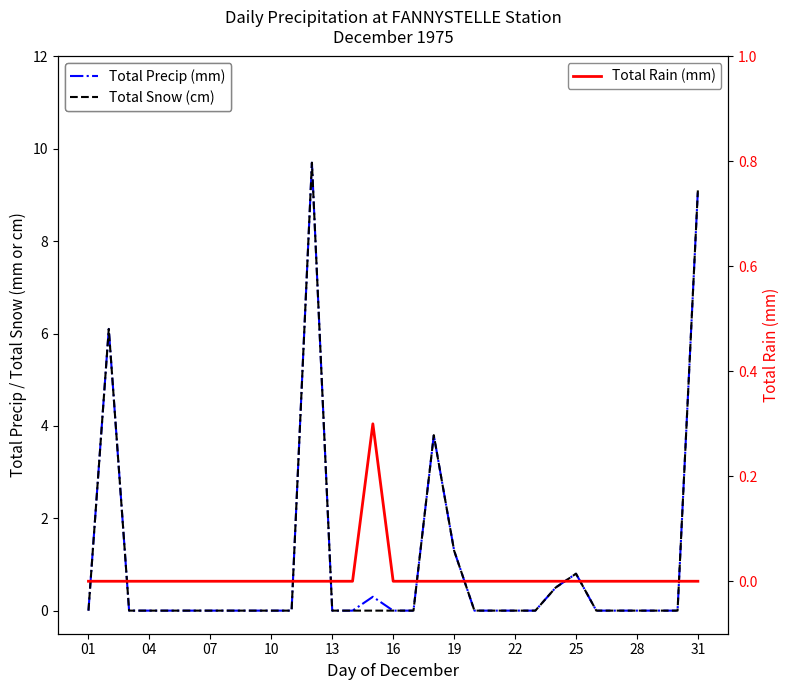

What is the difference between the maximum and second lowest values in the Total Precip (mm) series?

9.7